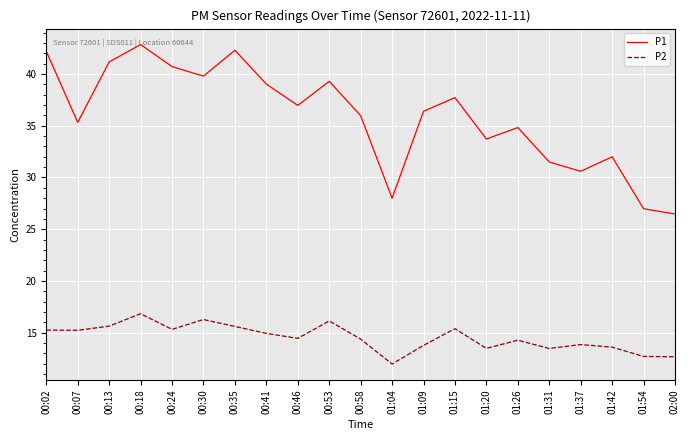

Read the P1 value at 01:04.

28.0